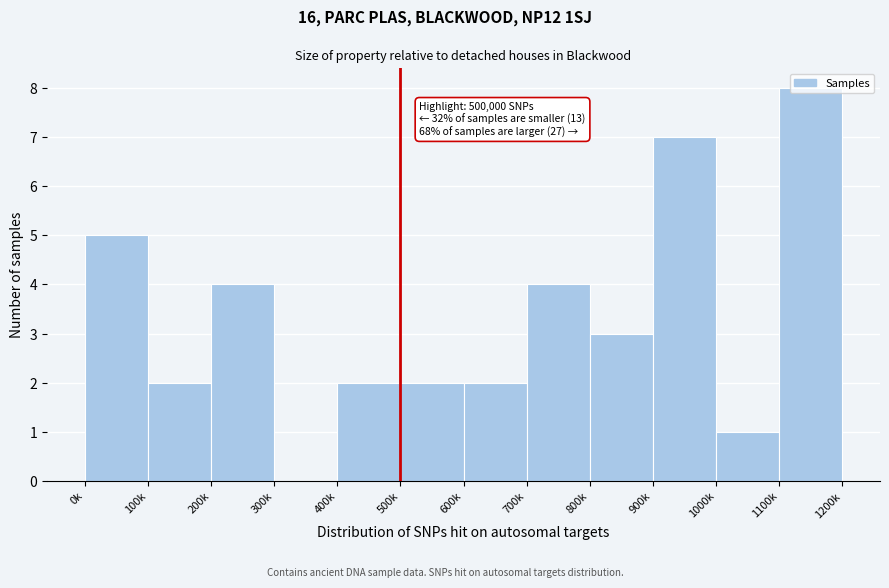

What is the sum of all values?

40